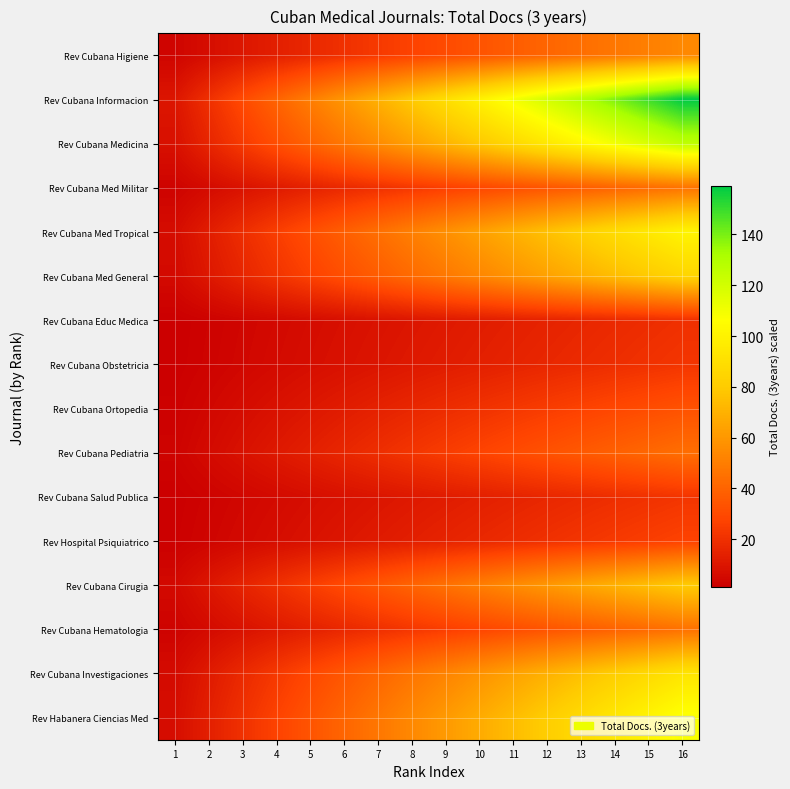

Reading left to right, extract all data points from this chart.

Rev Cubana Higiene: 1=3.4	2=6.8	3=10.1	4=13.5	5=16.9	6=20.2	7=23.6	8=27.0	9=30.4	10=33.8	11=37.1	12=40.5	13=43.9	14=47.2	15=50.6	16=54.0
Rev Cubana Informacion: 1=9.9	2=19.9	3=29.8	4=39.8	5=49.7	6=59.6	7=69.6	8=79.5	9=89.4	10=99.4	11=109.3	12=119.2	13=129.2	14=139.1	15=149.1	16=159.0
Rev Cubana Medicina: 1=7.9	2=15.8	3=23.6	4=31.5	5=39.4	6=47.2	7=55.1	8=63.0	9=70.9	10=78.8	11=86.6	12=94.5	13=102.4	14=110.2	15=118.1	16=126.0
Rev Cubana Med Militar: 1=2.9	2=5.8	3=8.6	4=11.5	5=14.4	6=17.2	7=20.1	8=23.0	9=25.9	10=28.8	11=31.6	12=34.5	13=37.4	14=40.2	15=43.1	16=46.0
Rev Cubana Med Tropical: 1=6.3	2=12.6	3=18.9	4=25.2	5=31.6	6=37.9	7=44.2	8=50.5	9=56.8	10=63.1	11=69.4	12=75.8	13=82.1	14=88.4	15=94.7	16=101.0
Rev Cubana Med General: 1=5.3	2=10.6	3=15.9	4=21.2	5=26.6	6=31.9	7=37.2	8=42.5	9=47.8	10=53.1	11=58.4	12=63.8	13=69.1	14=74.4	15=79.7	16=85.0
Rev Cubana Educ Medica: 1=1.2	2=2.5	3=3.8	4=5.0	5=6.2	6=7.5	7=8.8	8=10.0	9=11.2	10=12.5	11=13.8	12=15.0	13=16.2	14=17.5	15=18.8	16=20.0
Rev Cubana Obstetricia: 1=1.4	2=2.8	3=4.1	4=5.5	5=6.9	6=8.2	7=9.6	8=11.0	9=12.4	10=13.8	11=15.1	12=16.5	13=17.9	14=19.2	15=20.6	16=22.0
Rev Cubana Ortopedia: 1=2.1	2=4.1	3=6.2	4=8.2	5=10.3	6=12.4	7=14.4	8=16.5	9=18.6	10=20.6	11=22.7	12=24.8	13=26.8	14=28.9	15=30.9	16=33.0
Rev Cubana Pediatria: 1=2.8	2=5.5	3=8.2	4=11.0	5=13.8	6=16.5	7=19.2	8=22.0	9=24.8	10=27.5	11=30.2	12=33.0	13=35.8	14=38.5	15=41.2	16=44.0
Rev Cubana Salud Publica: 1=1.4	2=2.8	3=4.1	4=5.5	5=6.9	6=8.2	7=9.6	8=11.0	9=12.4	10=13.8	11=15.1	12=16.5	13=17.9	14=19.2	15=20.6	16=22.0
Rev Hospital Psiquiatrico: 1=1.7	2=3.4	3=5.1	4=6.8	5=8.4	6=10.1	7=11.8	8=13.5	9=15.2	10=16.9	11=18.6	12=20.2	13=21.9	14=23.6	15=25.3	16=27.0
Rev Cubana Cirugia: 1=5.0	2=10.0	3=15.0	4=20.0	5=25.0	6=30.0	7=35.0	8=40.0	9=45.0	10=50.0	11=55.0	12=60.0	13=65.0	14=70.0	15=75.0	16=80.0
Rev Cubana Hematologia: 1=2.8	2=5.6	3=8.4	4=11.2	5=14.1	6=16.9	7=19.7	8=22.5	9=25.3	10=28.1	11=30.9	12=33.8	13=36.6	14=39.4	15=42.2	16=45.0
Rev Cubana Investigaciones: 1=5.8	2=11.6	3=17.4	4=23.2	5=29.1	6=34.9	7=40.7	8=46.5	9=52.3	10=58.1	11=63.9	12=69.8	13=75.6	14=81.4	15=87.2	16=93.0
Rev Habanera Ciencias Med: 1=6.8	2=13.5	3=20.2	4=27.0	5=33.8	6=40.5	7=47.2	8=54.0	9=60.8	10=67.5	11=74.2	12=81.0	13=87.8	14=94.5	15=101.2	16=108.0